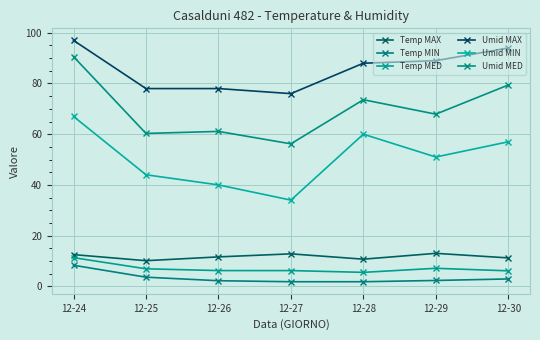

What is the maximum value shown in the chart?

97.0